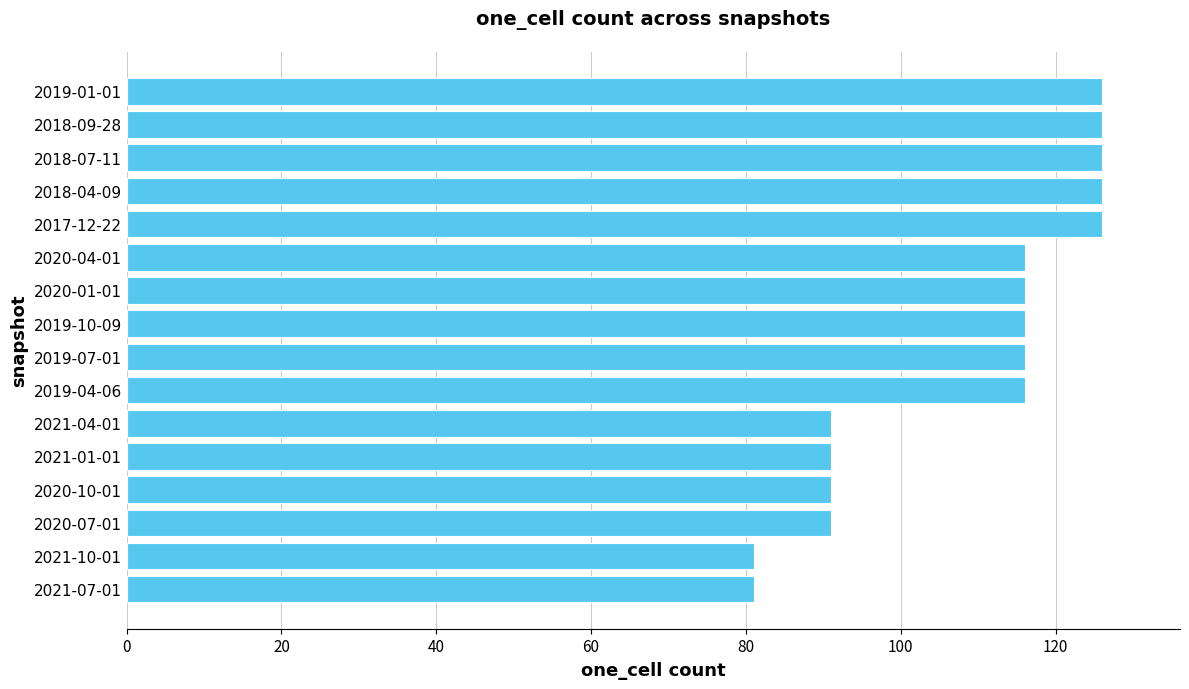

The chart shows a value of 208 at 2019-10-09. True or false?

False